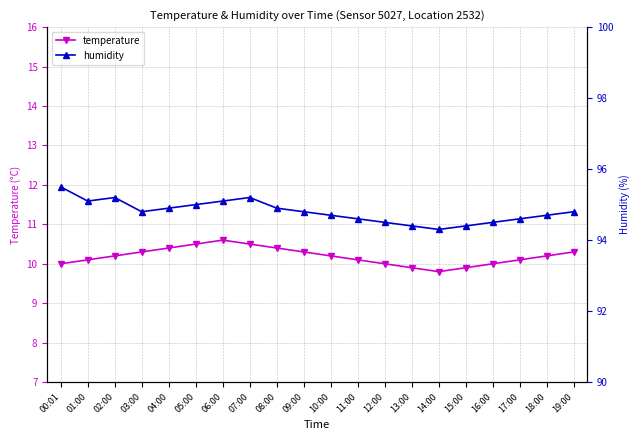

What is the sum of all humidity values?

1896.0